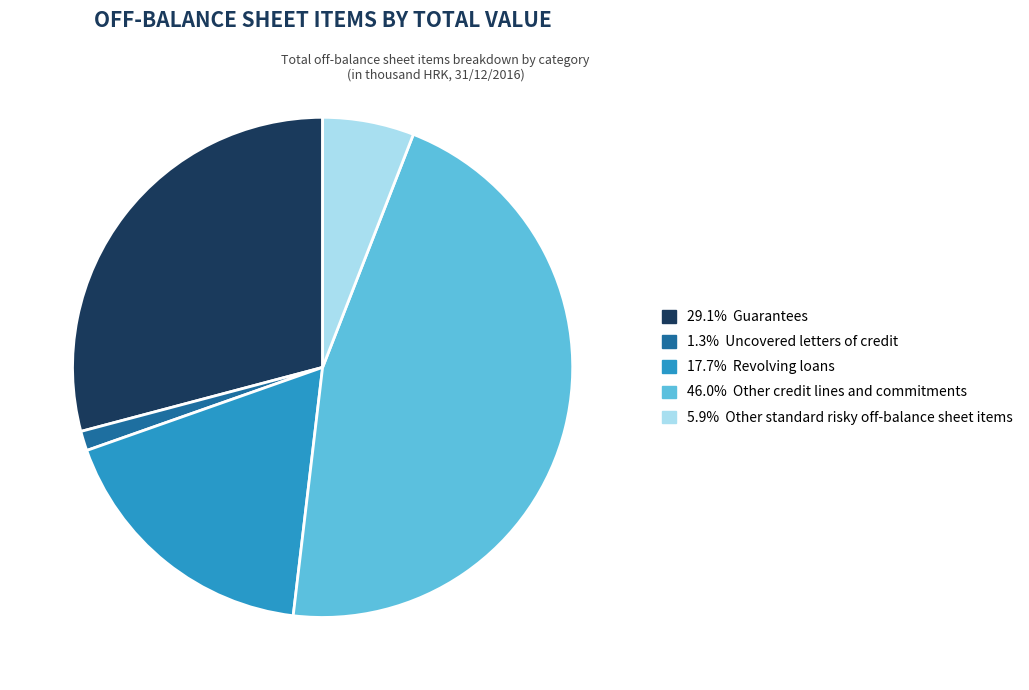

Is there any slice that represents more than half of the pie?

No